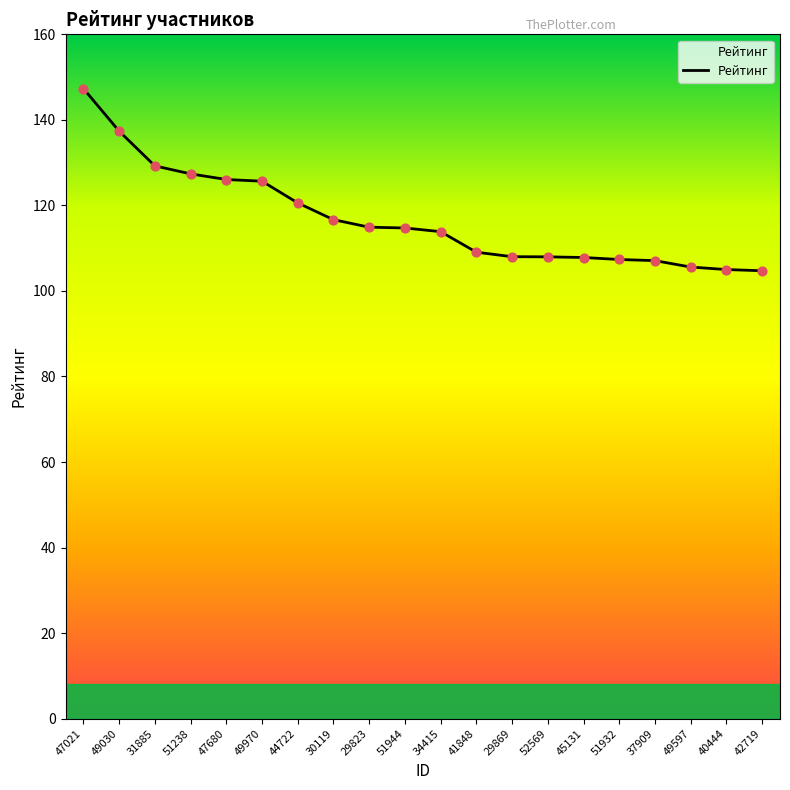

What is the change in value from 49970 to 45131?

-17.8